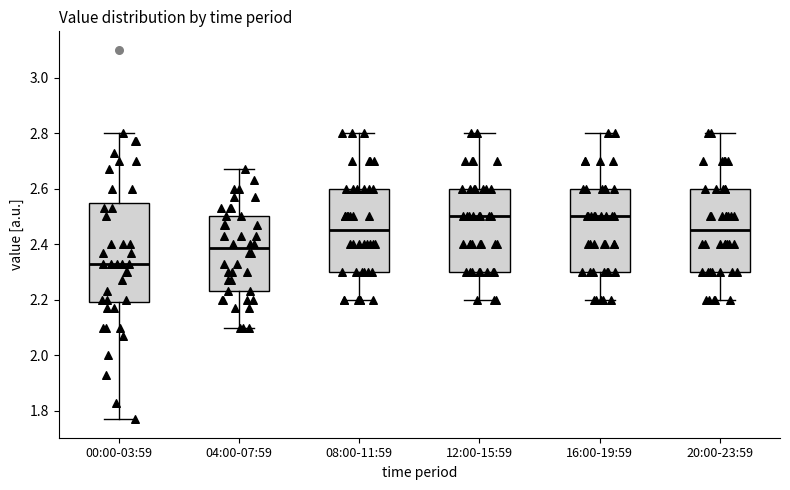

Comparing the boxes themselves (not the whiskers), which one is the tallest?

00:00-03:59